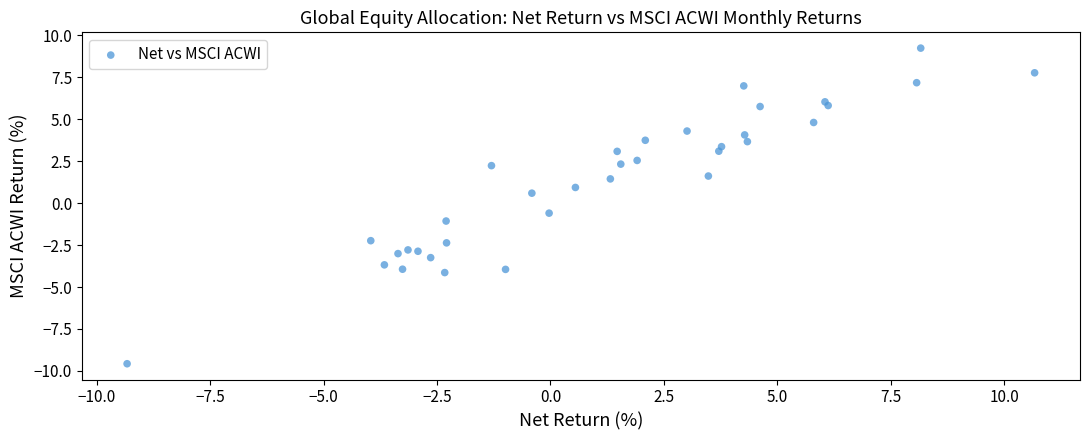

What is the range of Y values (max minus min)?

18.8